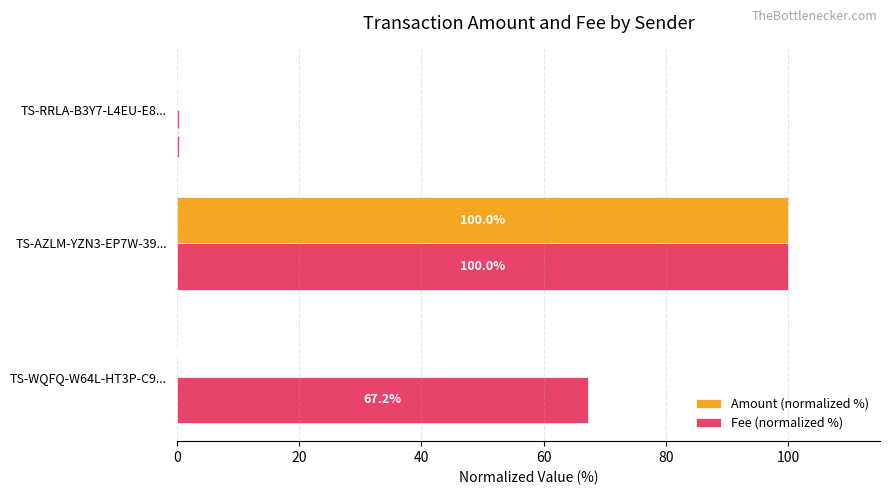

At which category is the sum across all series the highest?

TS-AZLM-YZN3-EP7W-39...